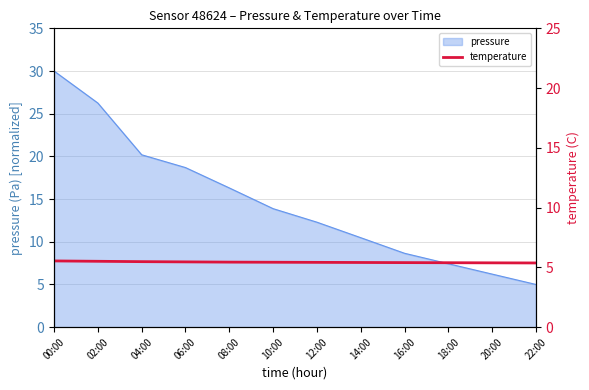

What is the maximum value for pressure?

30.0